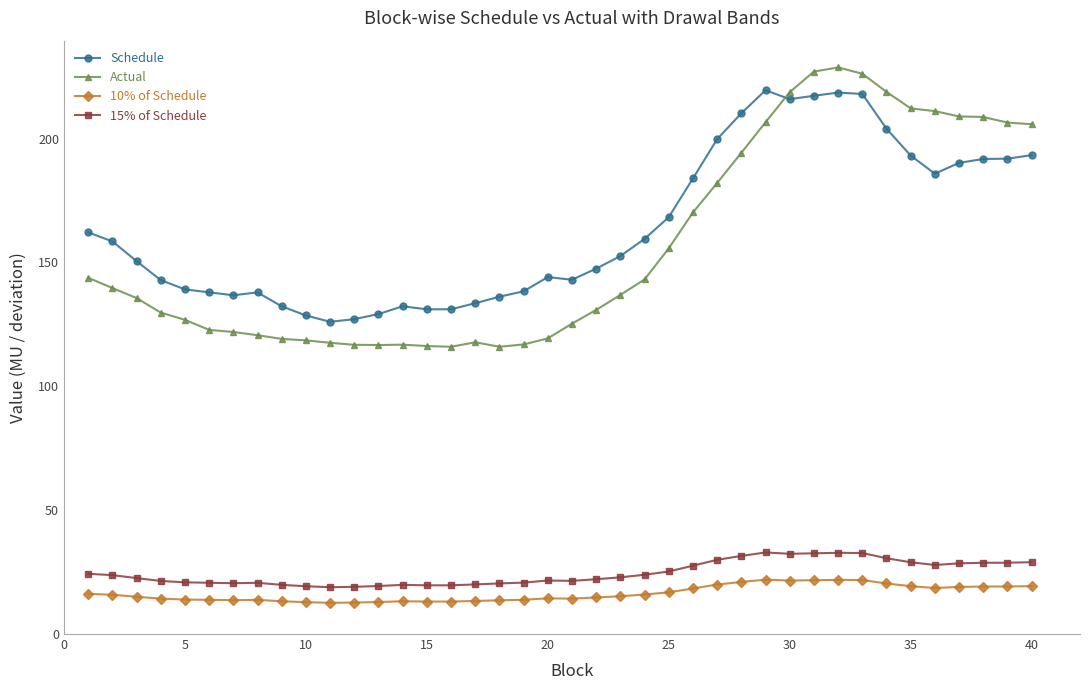

True or false: 15% of Schedule has more than 2 interior local peaks.

True